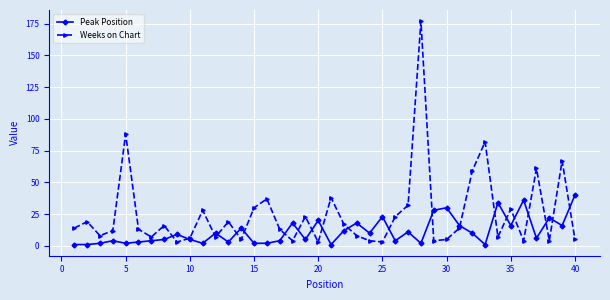

Which series has the widest spread of values?

Weeks on Chart